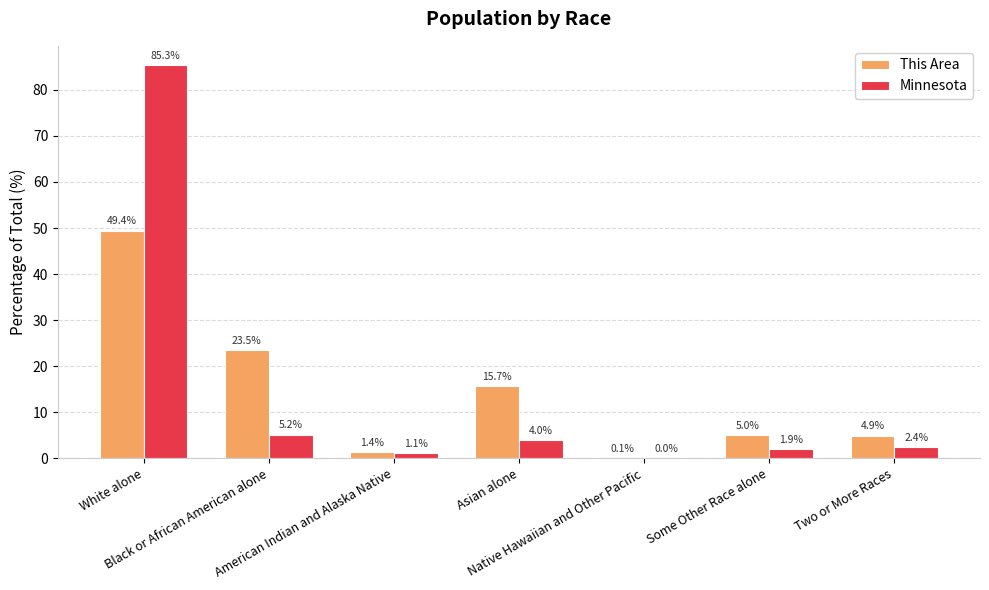

How many groups of bars are there?

7